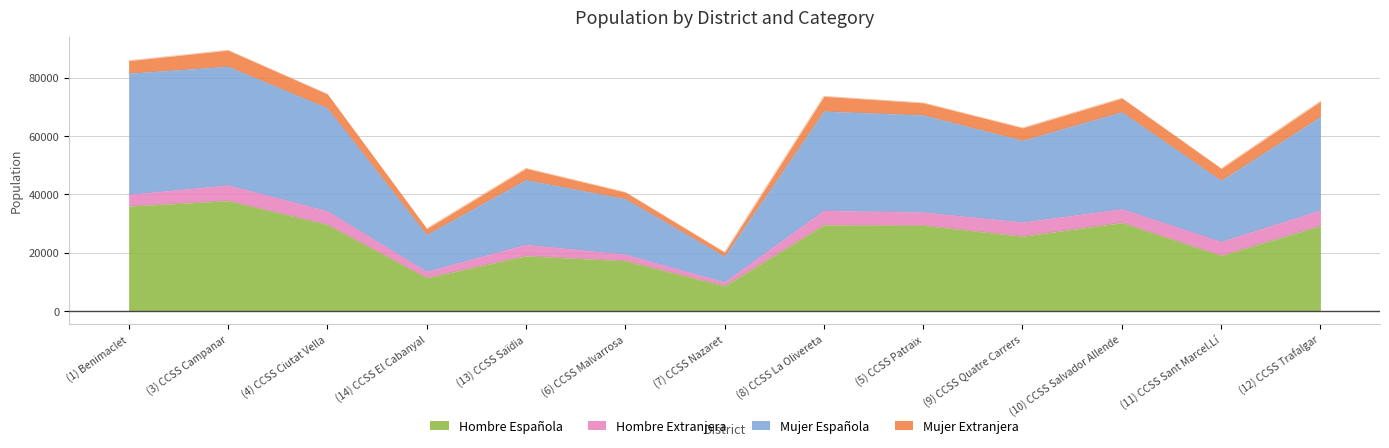

True or false: Hombre Española and Mujer Española intersect in this chart.

False